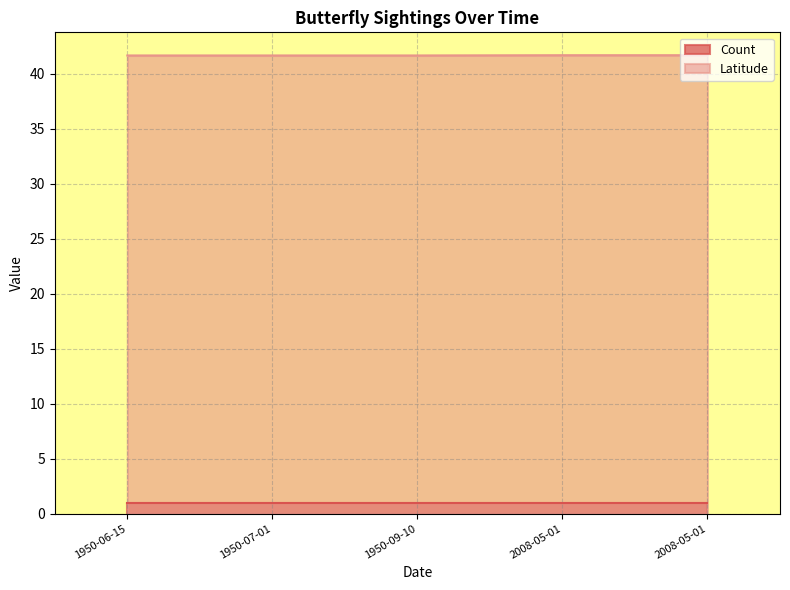

What are all the series names shown in the legend?

Count, Latitude